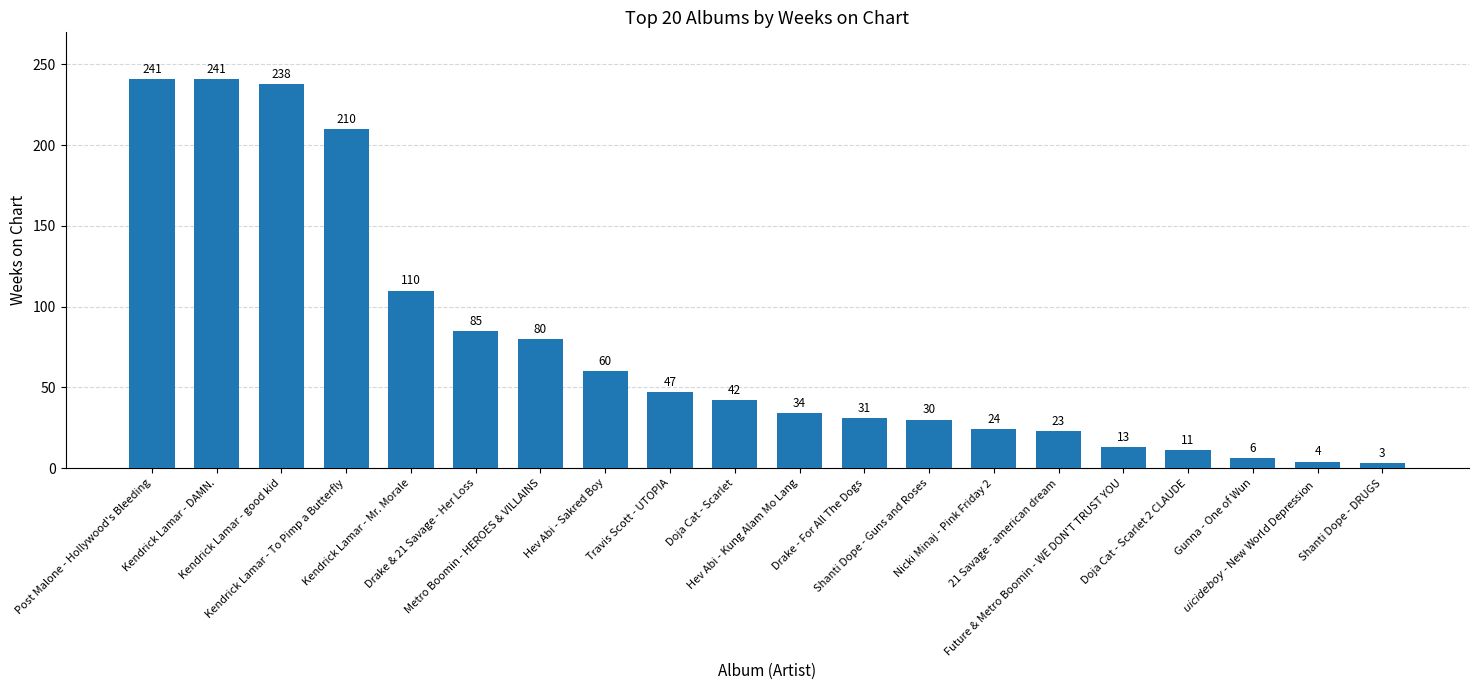

True or false: the data shows 20 at Hev Abi - Kung Alam Mo Lang.

False